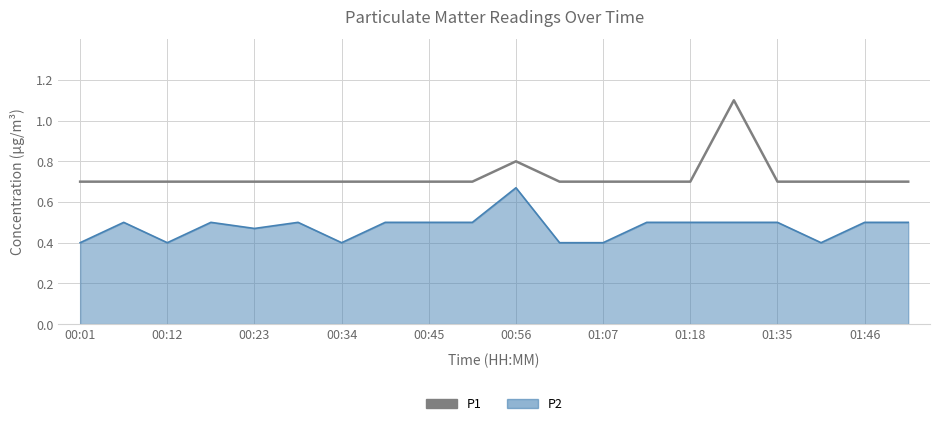

What is the value of the 7th point from the left?

0.7